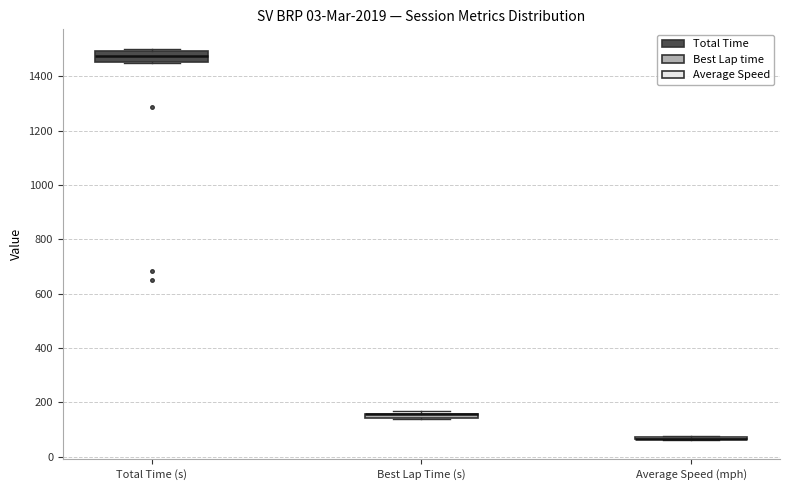

Where is the upper edge of the box for Best Lap Time (s) on the y-axis? The values are not printed on the chart, so give them approximately, as read against the axis.

160